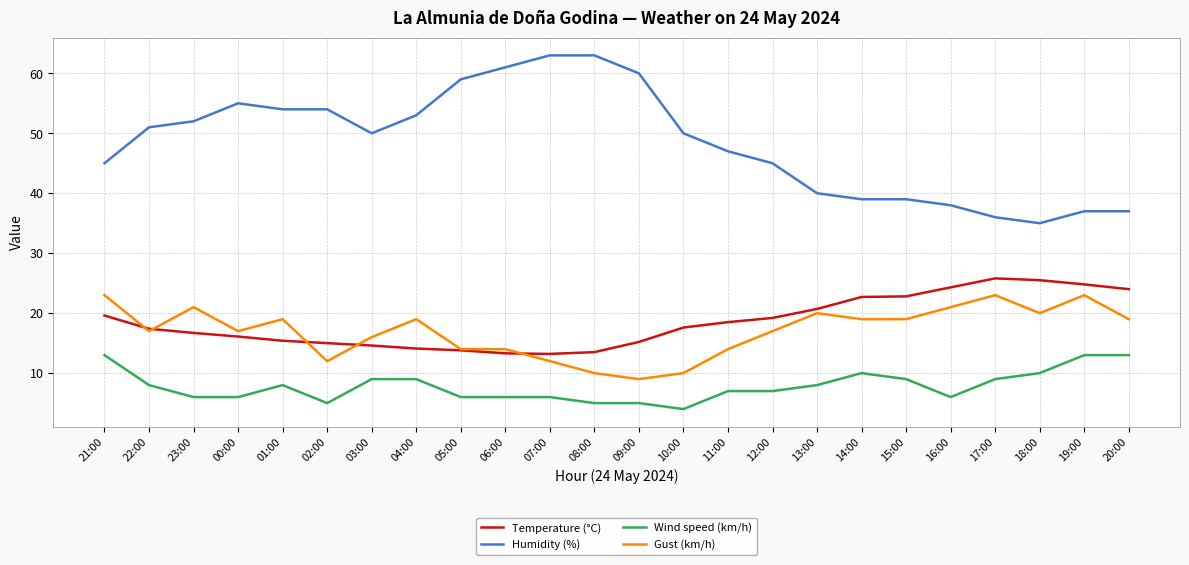

What is the highest value of the Wind speed (km/h) series?

13.0